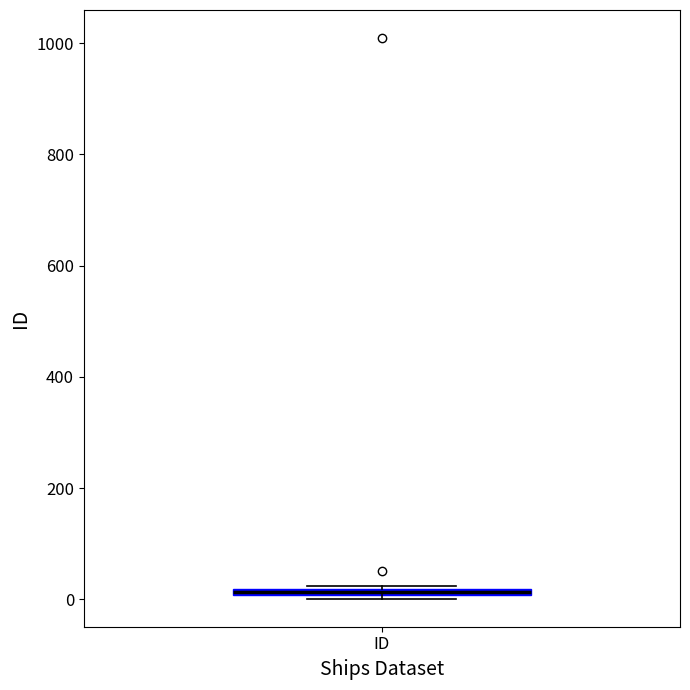

Where is the lower edge of the box for ID on the y-axis? The values are not printed on the chart, so give them approximately, as read against the axis.

0